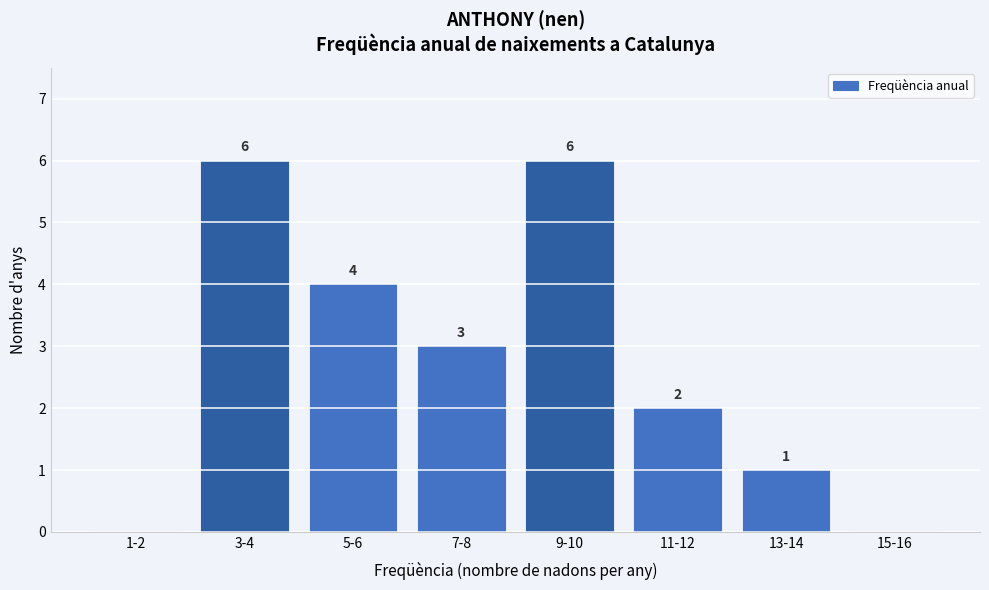

Reading left to right, what are all the values shown in this chart?

1-2=0	3-4=6	5-6=4	7-8=3	9-10=6	11-12=2	13-14=1	15-16=0